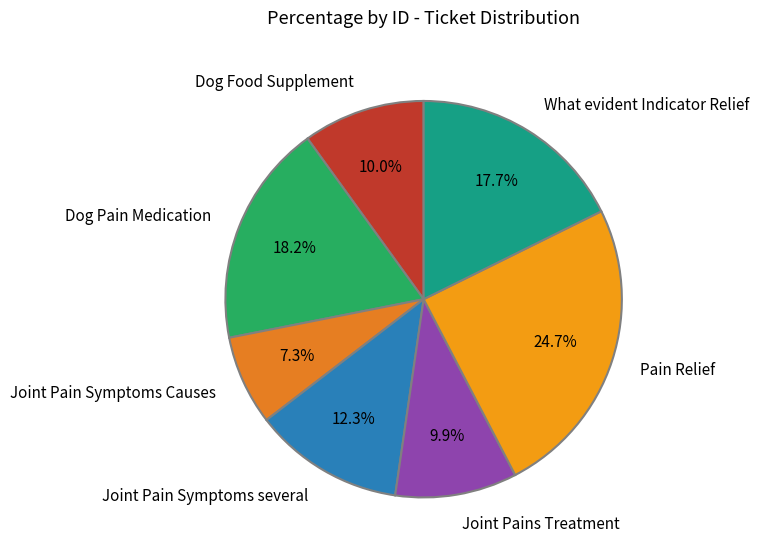

True or false: Joint Pains Treatment accounts for 10% of the total.

True